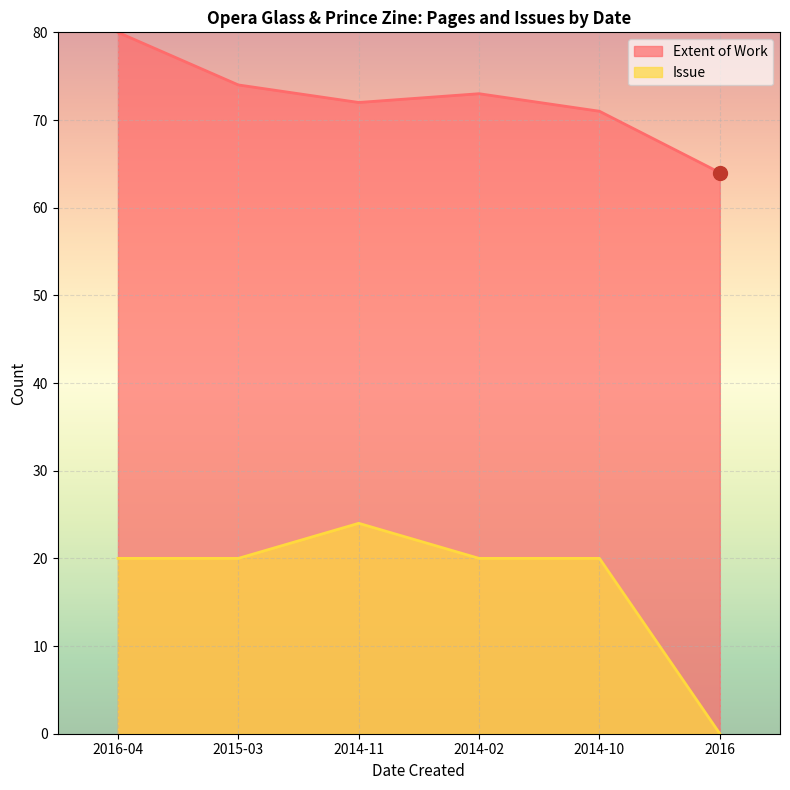

What is the maximum value for Extent of Work?

80